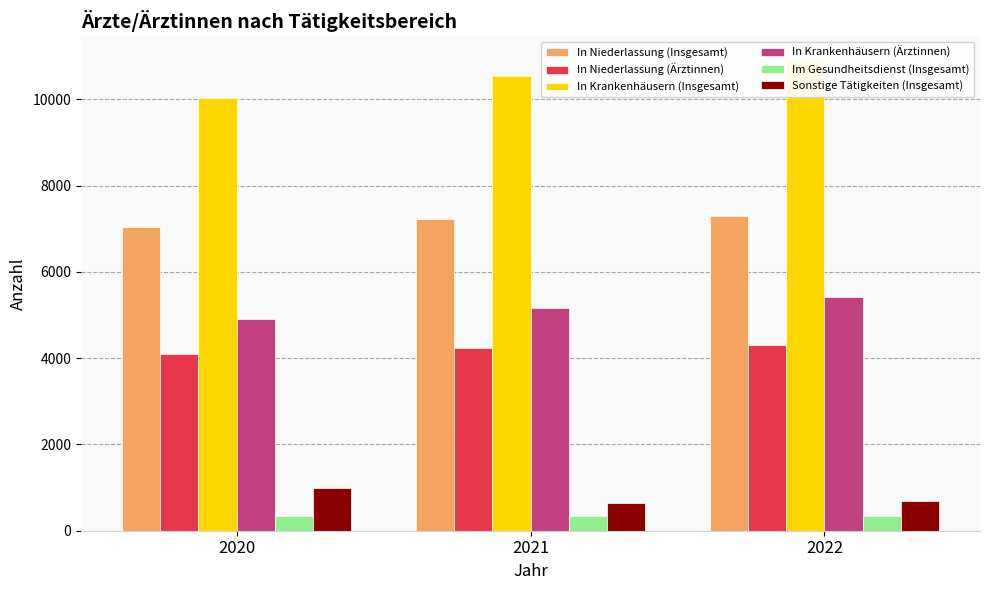

How many groups of bars are there?

3